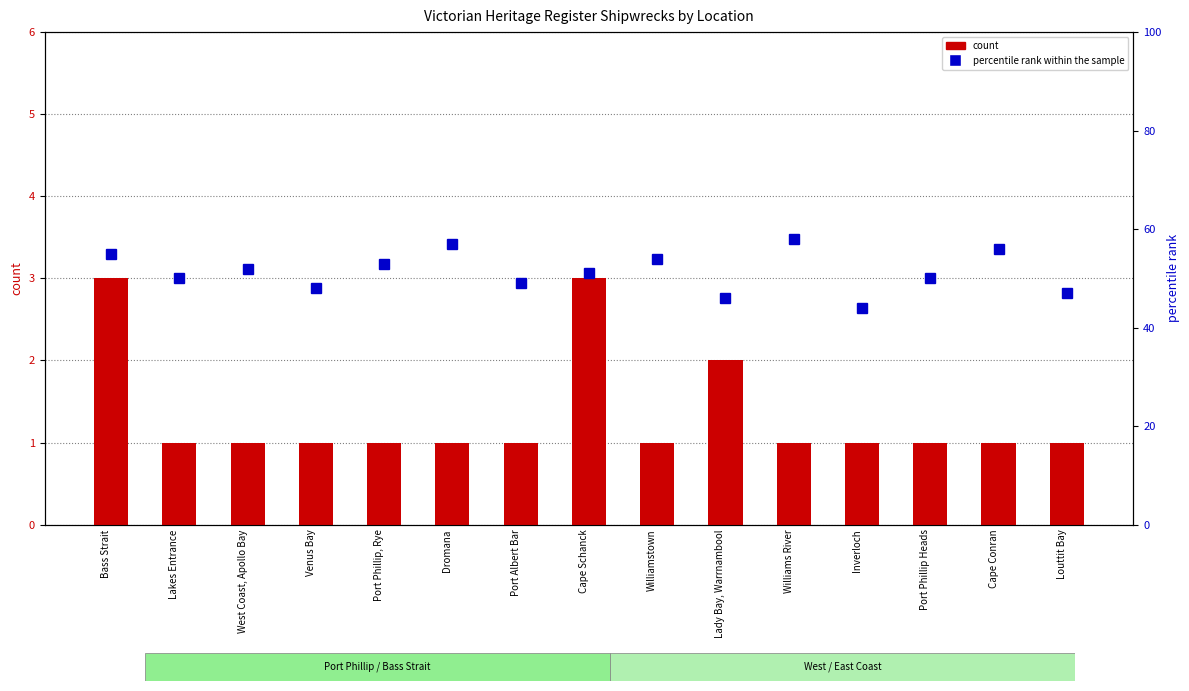

What is the label of the 8th bar from the left?

Cape Schanck